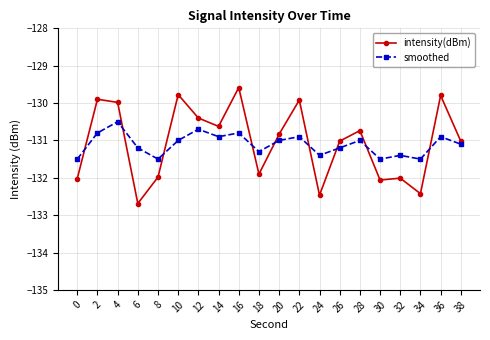

Where is the first local minimum for intensity(dBm)?

6